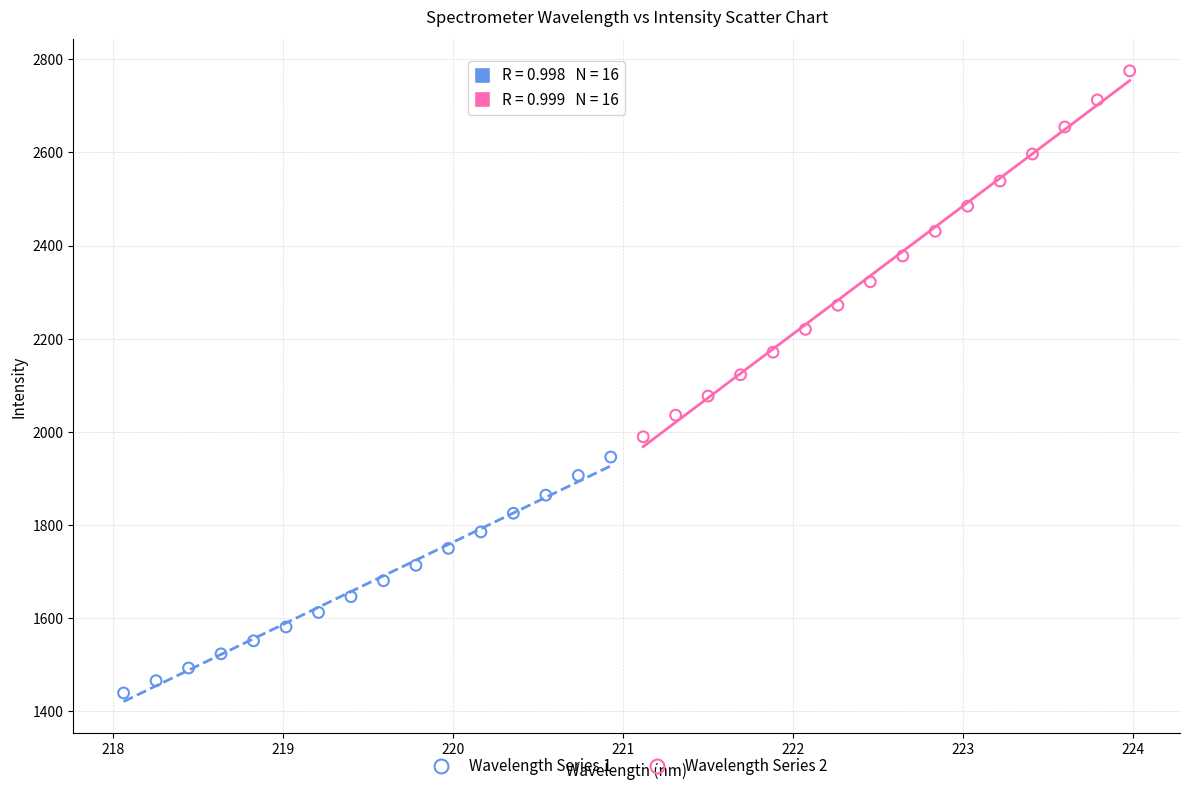

Which series contains the lowest Y value?

Wavelength Series 1